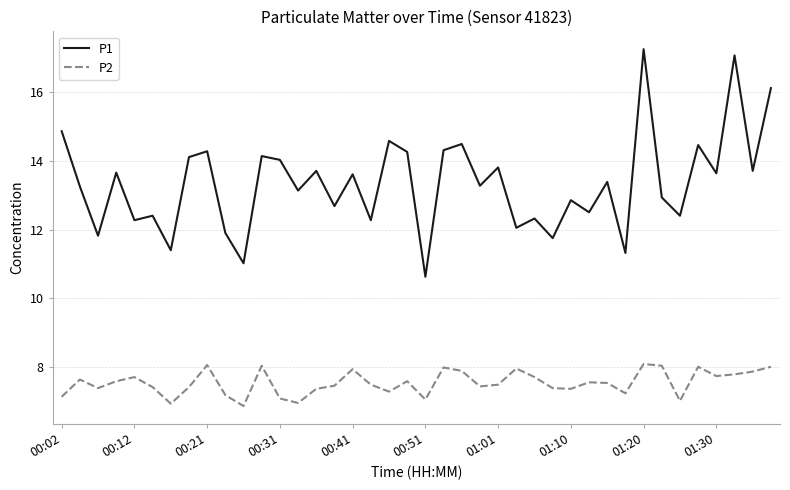

How many categories are shown in the chart?

40